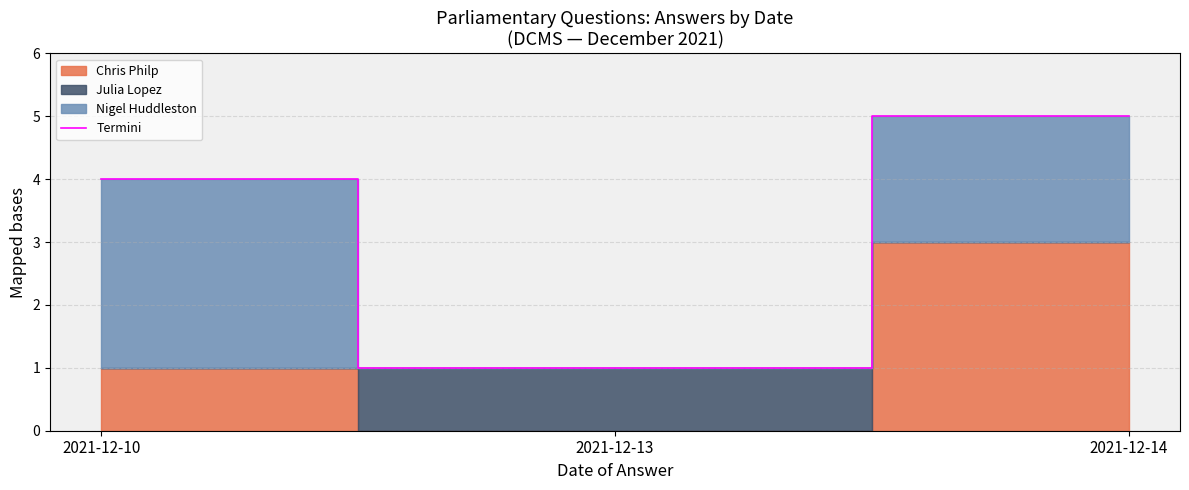

What is the minimum value shown in the chart?

1